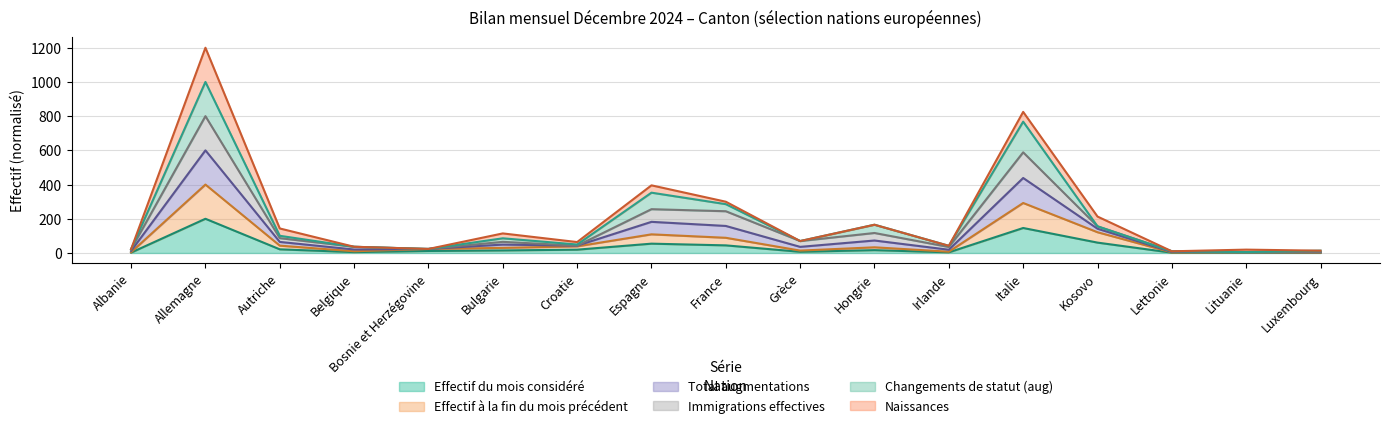

Where is Immigrations effectives nearest to the value 402?

Espagne